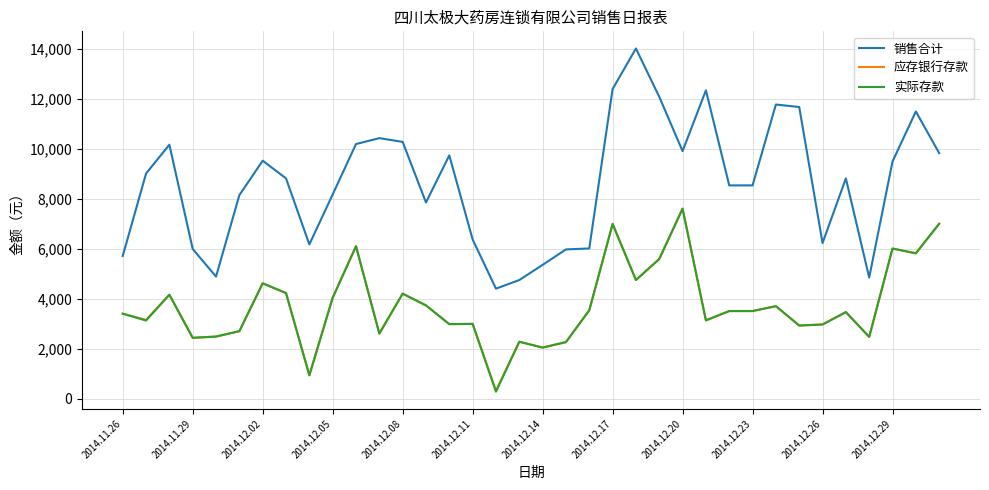

Which series has the largest total across all categories?

销售合计